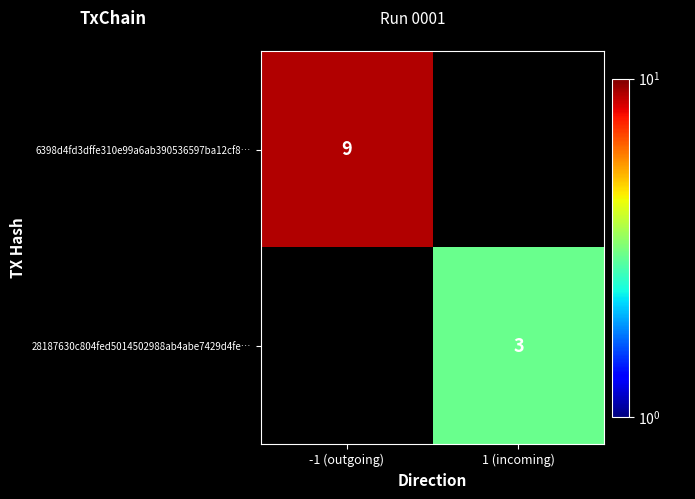

The value of 28187630c804fed5014502988ab4abe7429d4fe… at 1 (incoming) is 3. True or false?

True